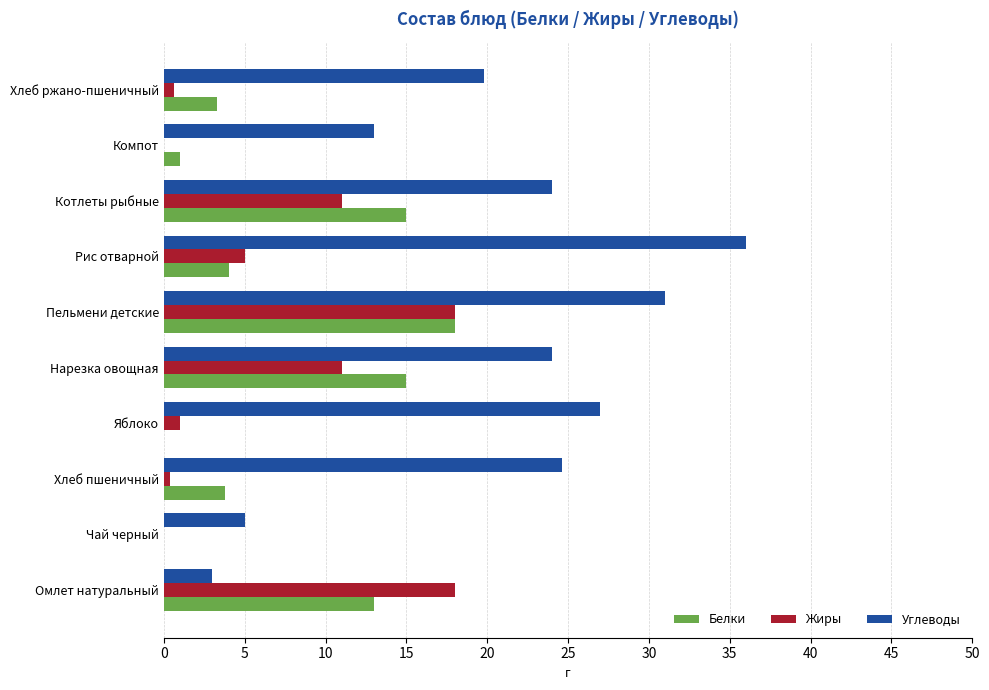

Which series has the largest total across all categories?

Углеводы